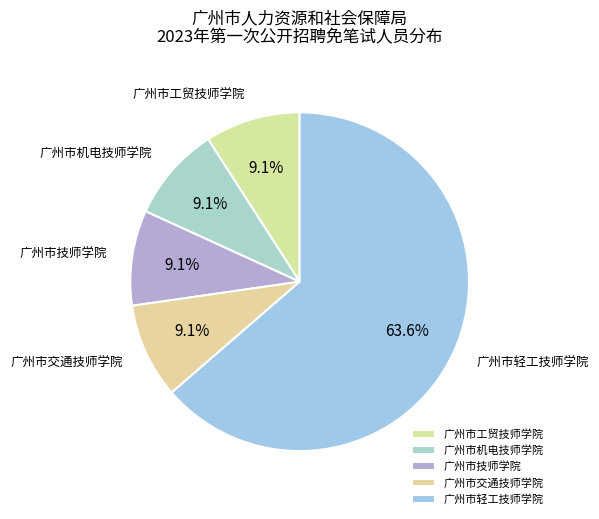

What is the ratio of the value at 广州市轻工技师学院 to the value at 广州市技师学院?

7.0